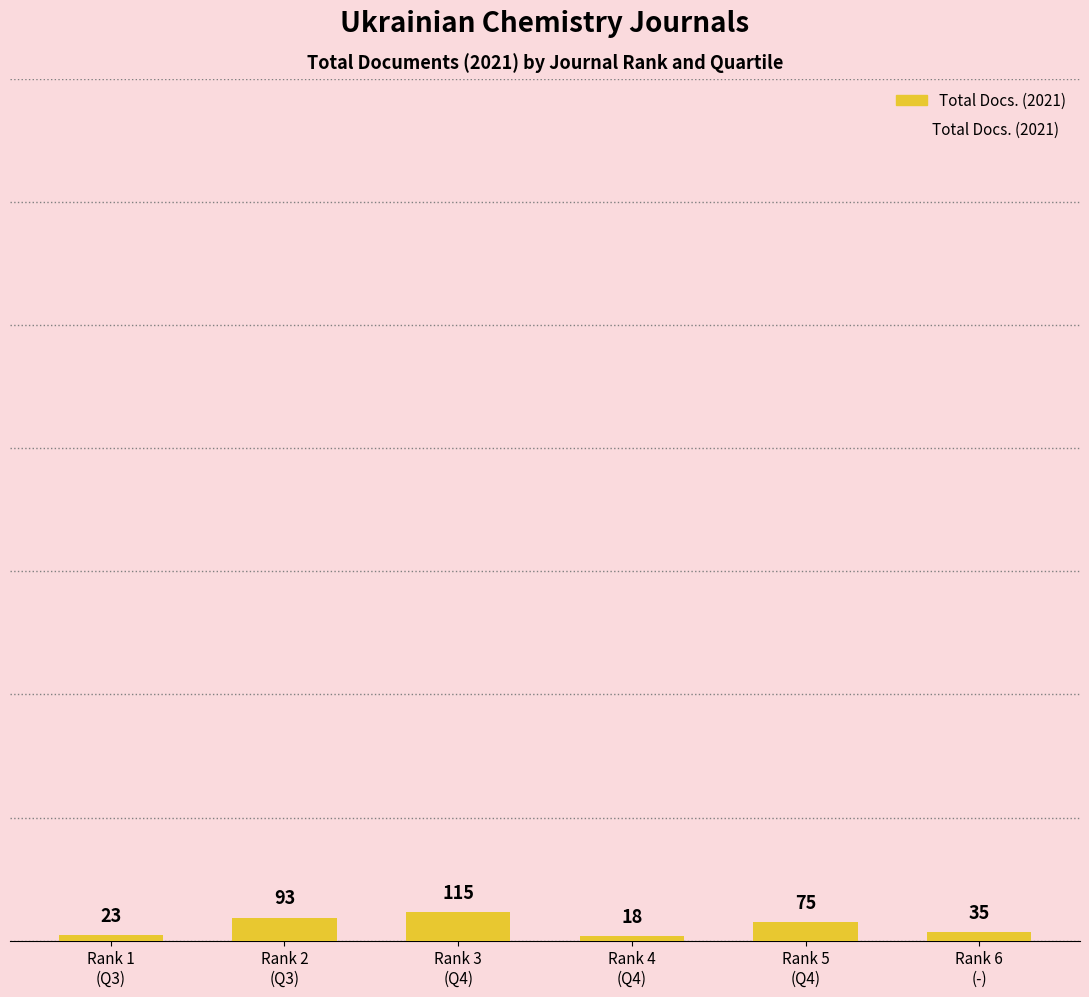

At which label does the data first exceed 75?

Rank 2
(Q3)